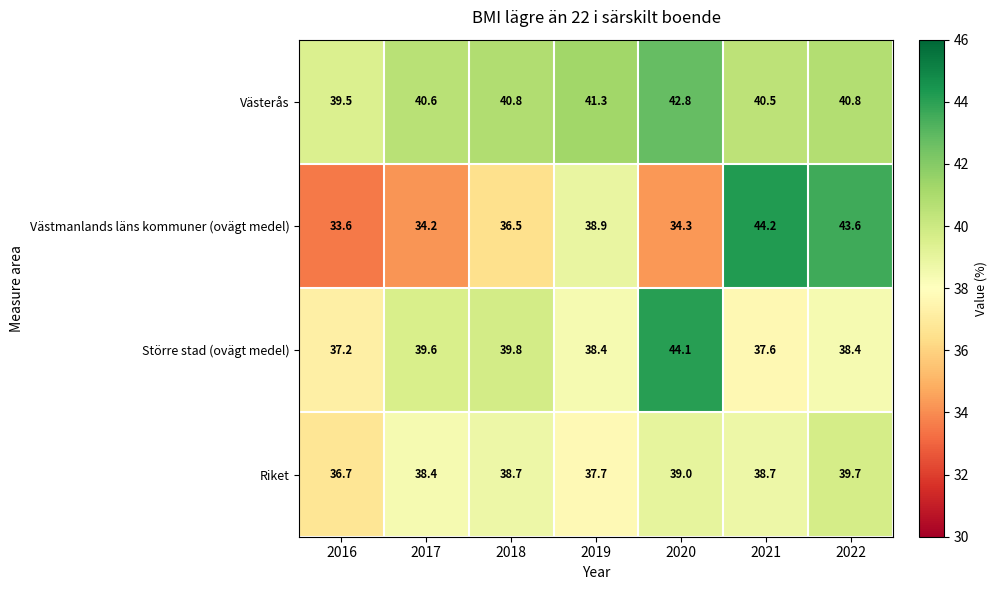

What is the spread (max minus min) of values at 2017?

6.4